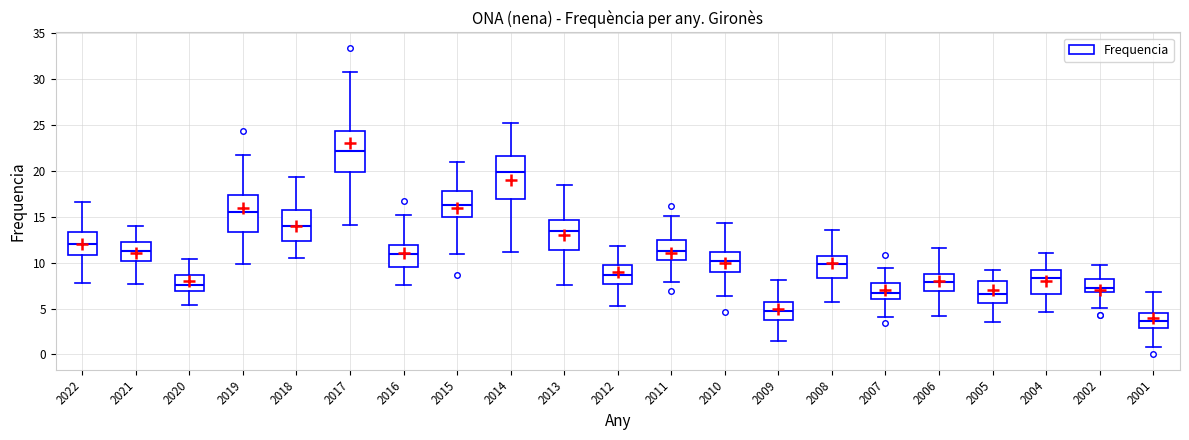

Reading left to right, transcribe this box plot: for each box, give where its median line is, the range the box spans, and where its two whiskers end, as read against the y-axis. The values are not printed on the chart, so give them approximately, as read against the axis.

2022: median 12.0, box 11.0 to 13.5, whiskers 8.0 to 16.5
2021: median 11.5, box 10.0 to 12.0, whiskers 7.5 to 14.0
2020: median 7.5, box 7.0 to 8.5, whiskers 5.5 to 10.5
2019: median 15.5, box 13.5 to 17.5, whiskers 10.0 to 22.0
2018: median 14.0, box 12.5 to 15.5, whiskers 10.5 to 19.5
2017: median 22.0, box 20.0 to 24.5, whiskers 14.0 to 31.0
2016: median 11.0, box 9.5 to 12.0, whiskers 7.5 to 15.0
2015: median 16.5, box 15.0 to 18.0, whiskers 11.0 to 21.0
2014: median 20.0, box 17.0 to 21.5, whiskers 11.0 to 25.0
2013: median 13.5, box 11.5 to 14.5, whiskers 7.5 to 18.5
2012: median 8.5, box 7.5 to 10.0, whiskers 5.0 to 12.0
2011: median 11.0, box 10.5 to 12.5, whiskers 8.0 to 15.0
2010: median 10.0, box 9.0 to 11.0, whiskers 6.5 to 14.5
2009: median 4.5, box 3.5 to 5.5, whiskers 1.5 to 8.0
2008: median 10.0, box 8.5 to 10.5, whiskers 5.5 to 13.5
2007: median 6.5, box 6.0 to 8.0, whiskers 4.0 to 9.5
2006: median 8.0, box 7.0 to 9.0, whiskers 4.0 to 11.5
2005: median 6.5, box 5.5 to 8.0, whiskers 3.5 to 9.0
2004: median 8.5, box 6.5 to 9.0, whiskers 4.5 to 11.0
2002: median 7.0 (just above the box's lower edge), box 7.0 to 8.0, whiskers 5.0 to 9.5
2001: median 3.5, box 3.0 to 4.5, whiskers 1.0 to 7.0